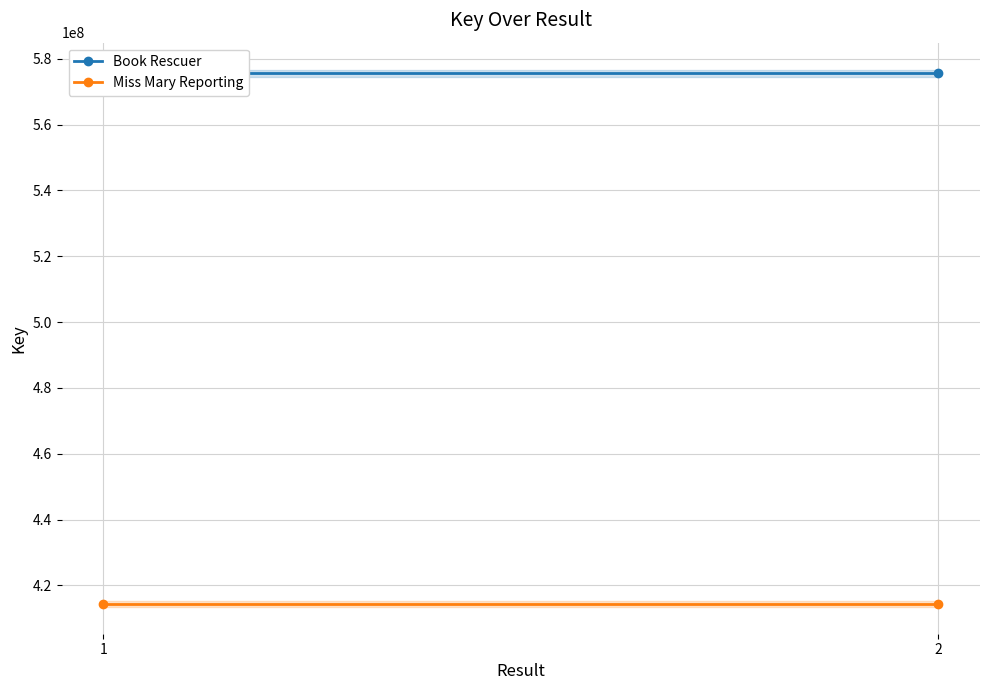

What is the sum of the Book Rescuer values at 2 and 1?

1151156100